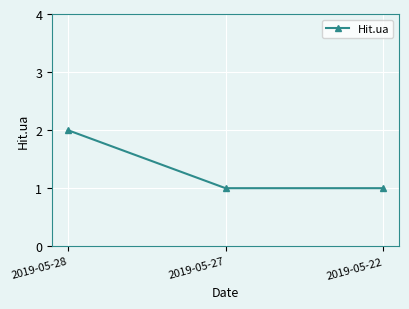

What is the sum of the values at 2019-05-27 and 2019-05-22?

2